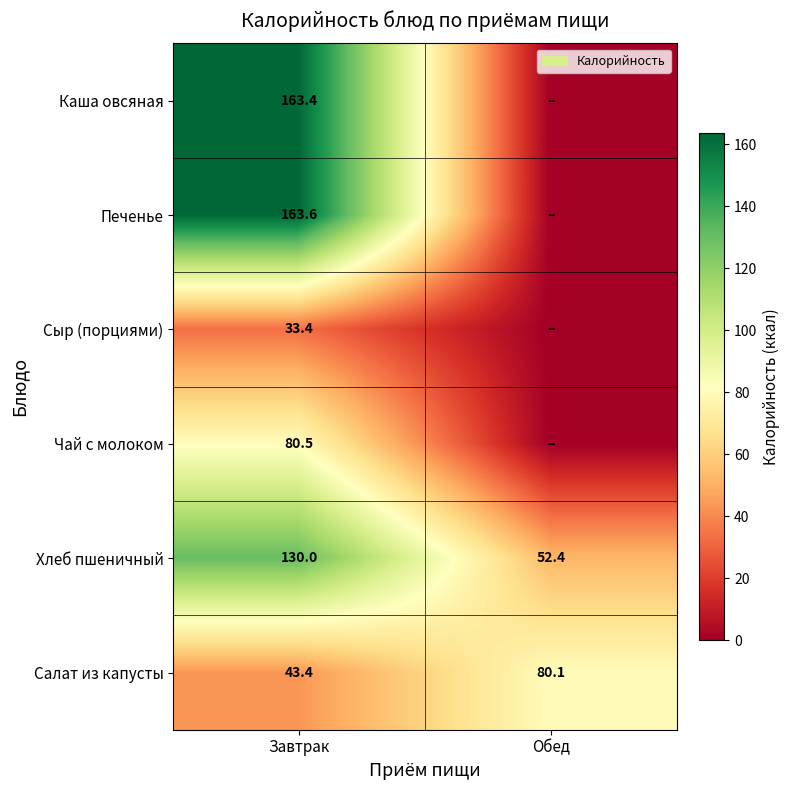

Count the number of data series in this chart.

6